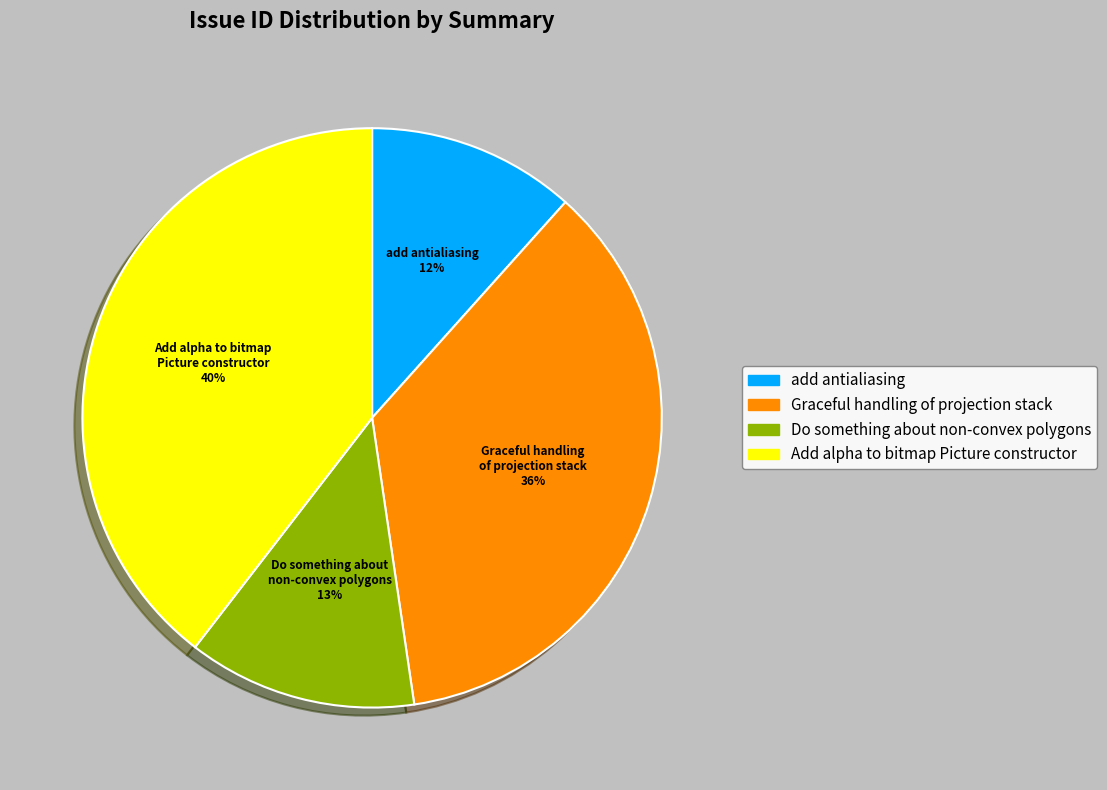

What is the ratio of the value at add antialiasing to the value at Add alpha to bitmap Picture constructor?

0.3